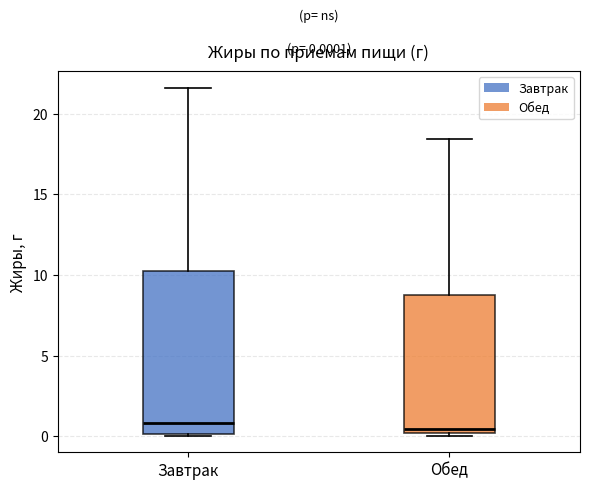

Comparing the boxes themselves (not the whiskers), which one is the tallest?

Завтрак